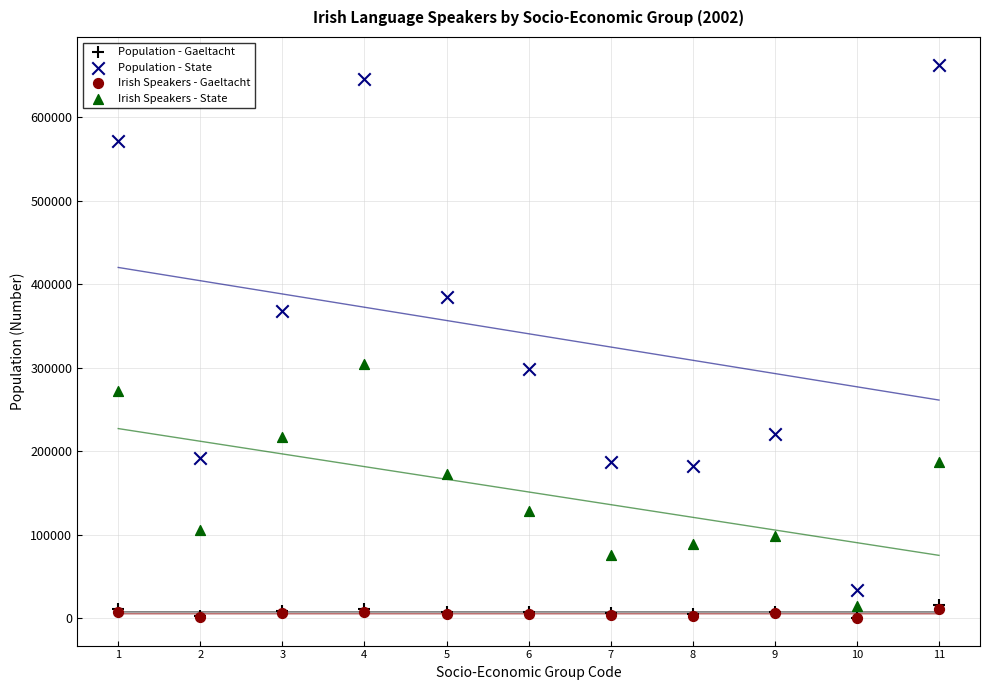

Which series contains the highest Y value?

Population - State